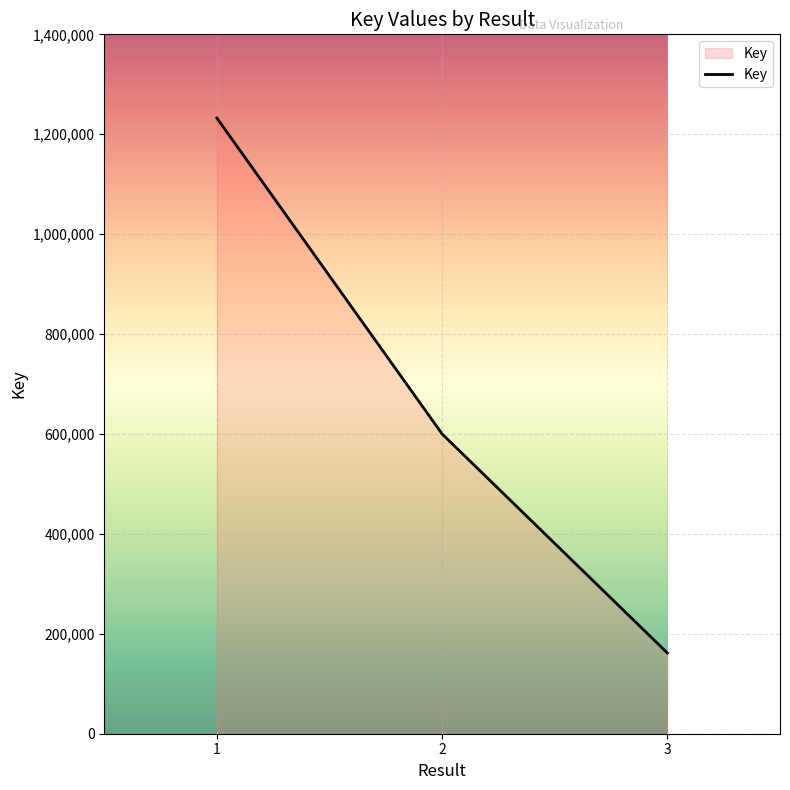

What is the average value?

664674